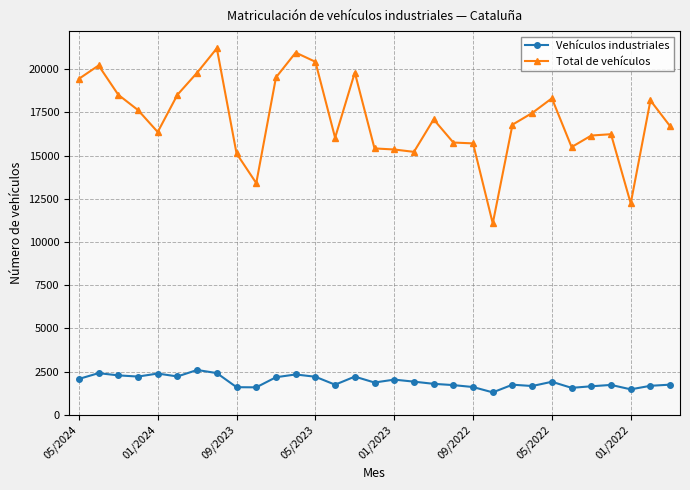

True or false: Total de vehículos and Vehículos industriales intersect in this chart.

False